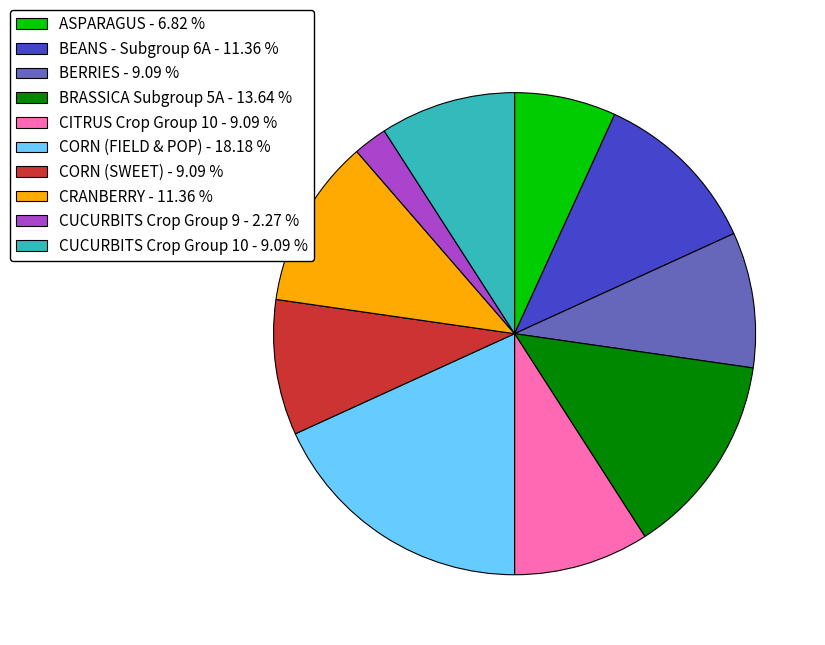

Is the sum of CRANBERRY - 11.36 % and BRASSICA Subgroup 5A - 13.64 % greater than half?

No